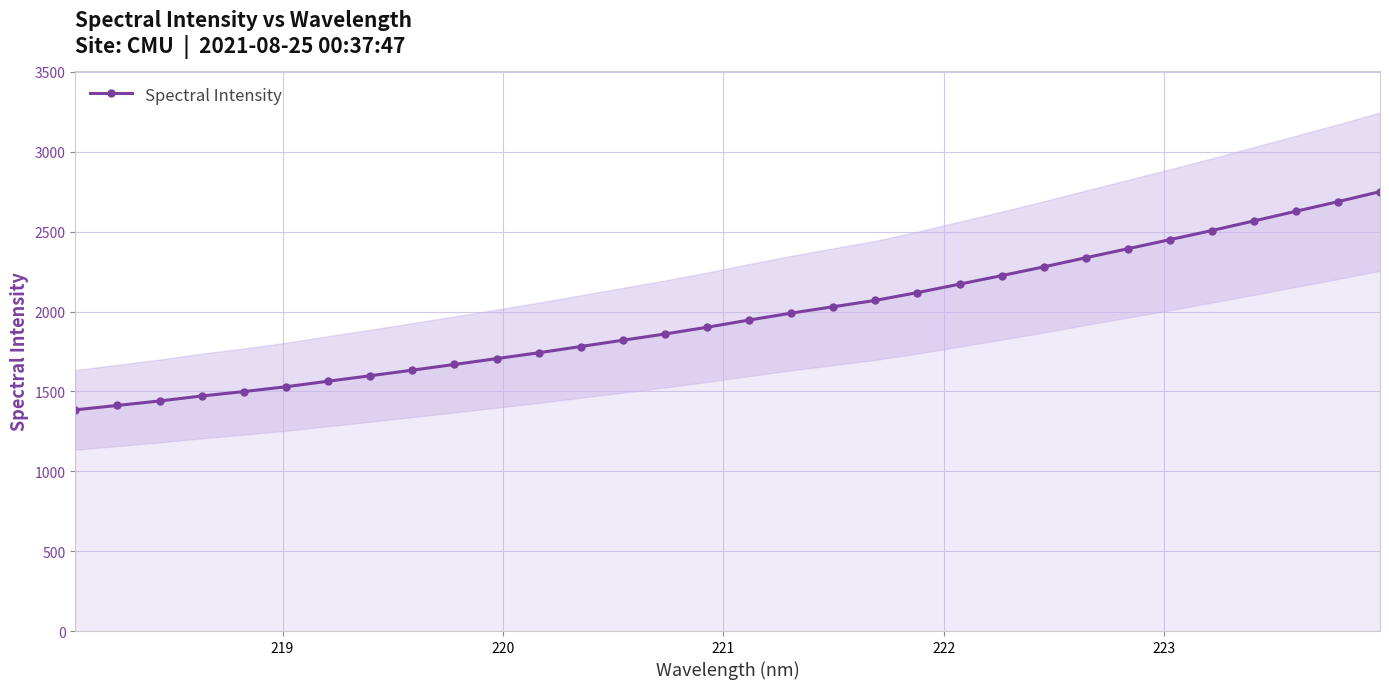

What is the value of the Spectral Intensity point at the 11th from the left?

1705.1